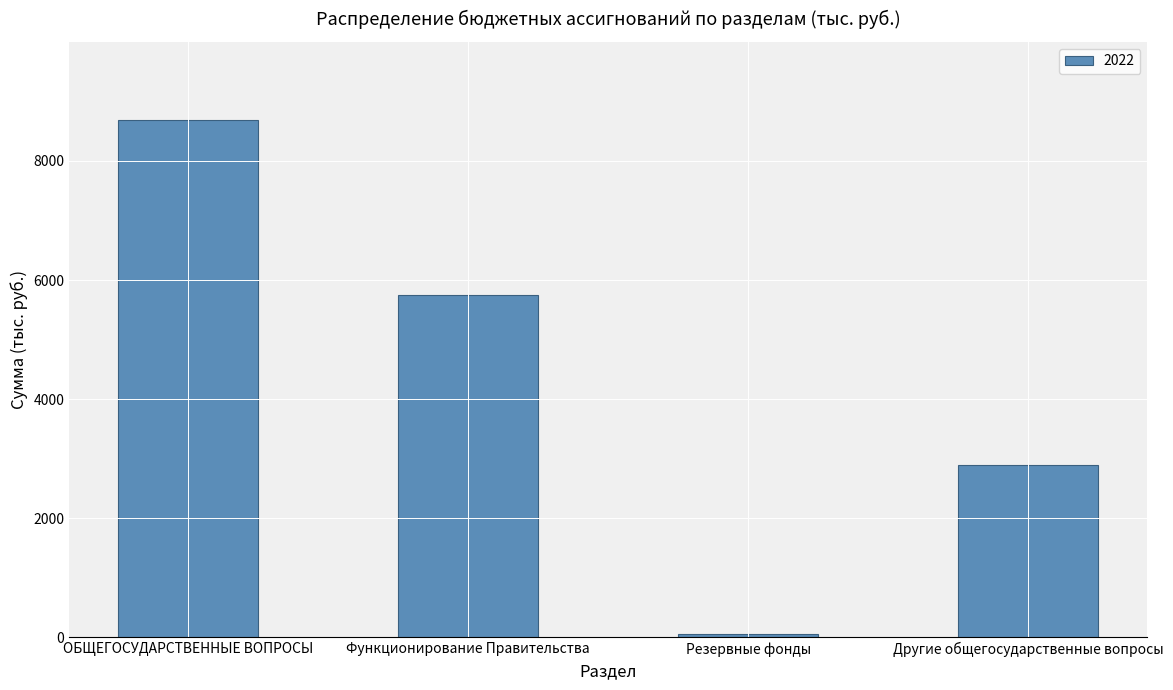

Rank the categories by value from lowest to highest.

Резервные фонды, Другие общегосударственные вопросы, Функционирование Правительства, ОБЩЕГОСУДАРСТВЕННЫЕ ВОПРОСЫ